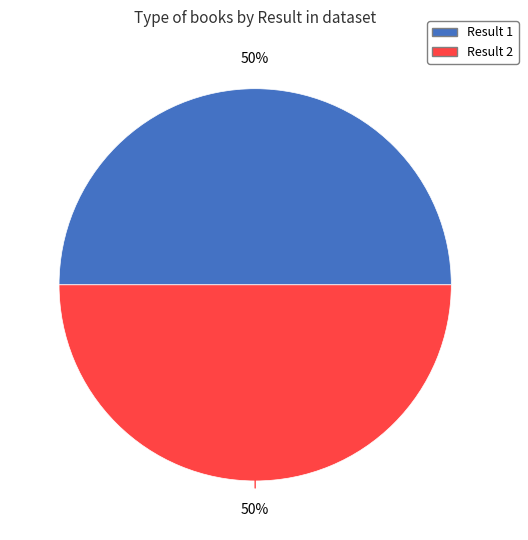

To the nearest percent, what is the average slice percentage?

50%